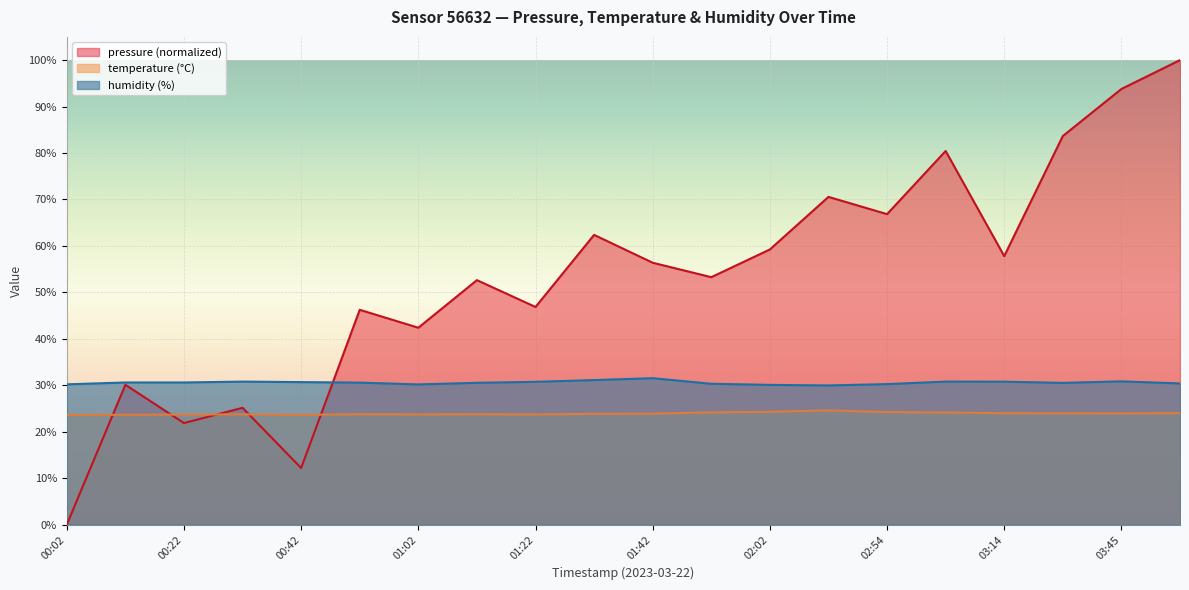

Between 01:02 and 03:04, which is larger?

03:04